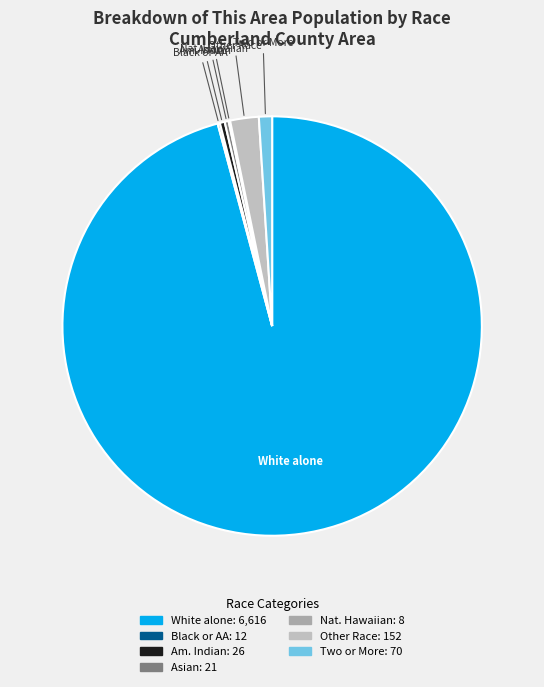

Is there any slice that represents more than half of the pie?

Yes